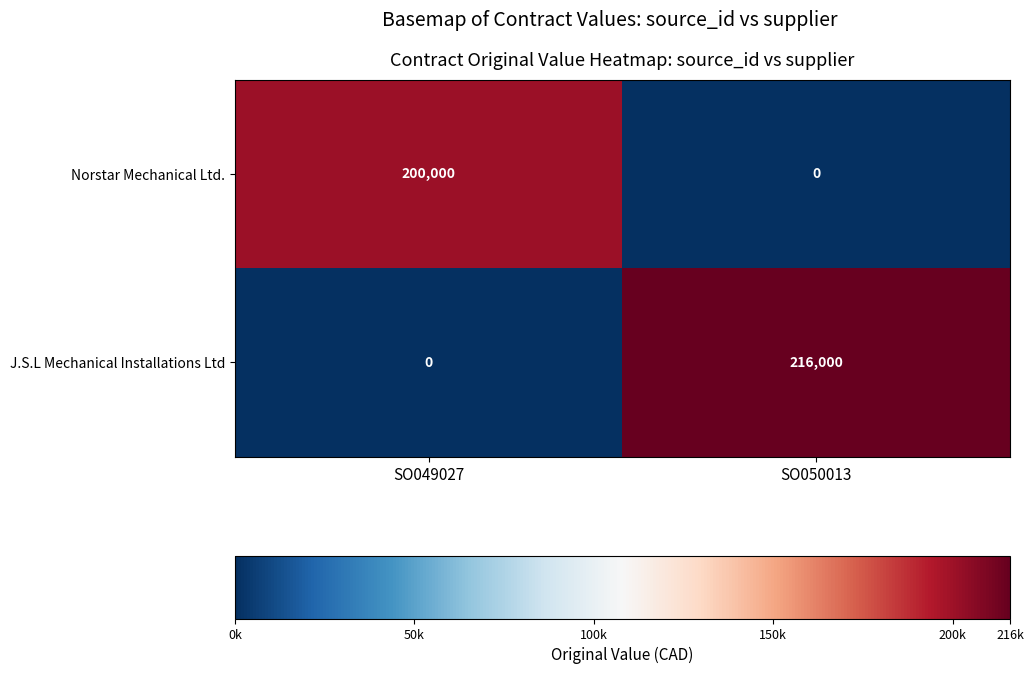

What is the approximate value of J.S.L Mechanical Installations Ltd at SO050013?

216000